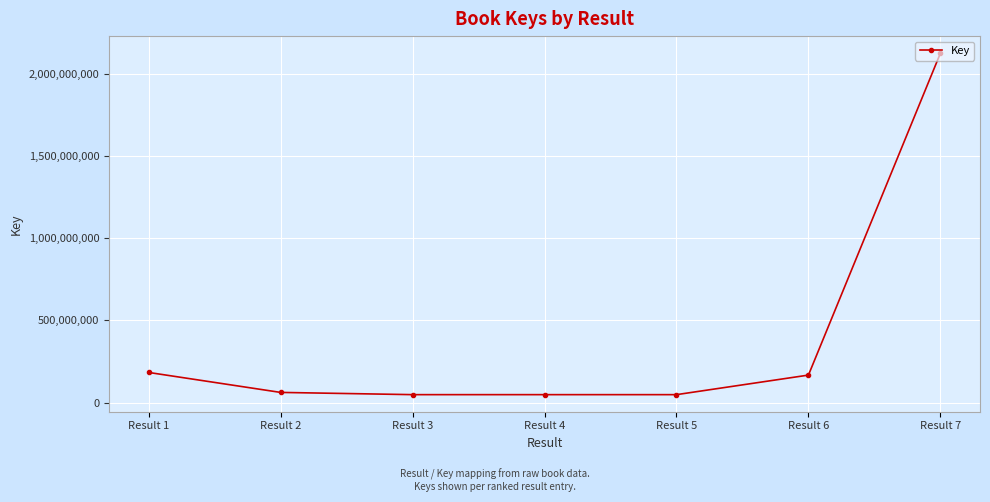

What is the difference between the maximum and minimum values?

2076065910